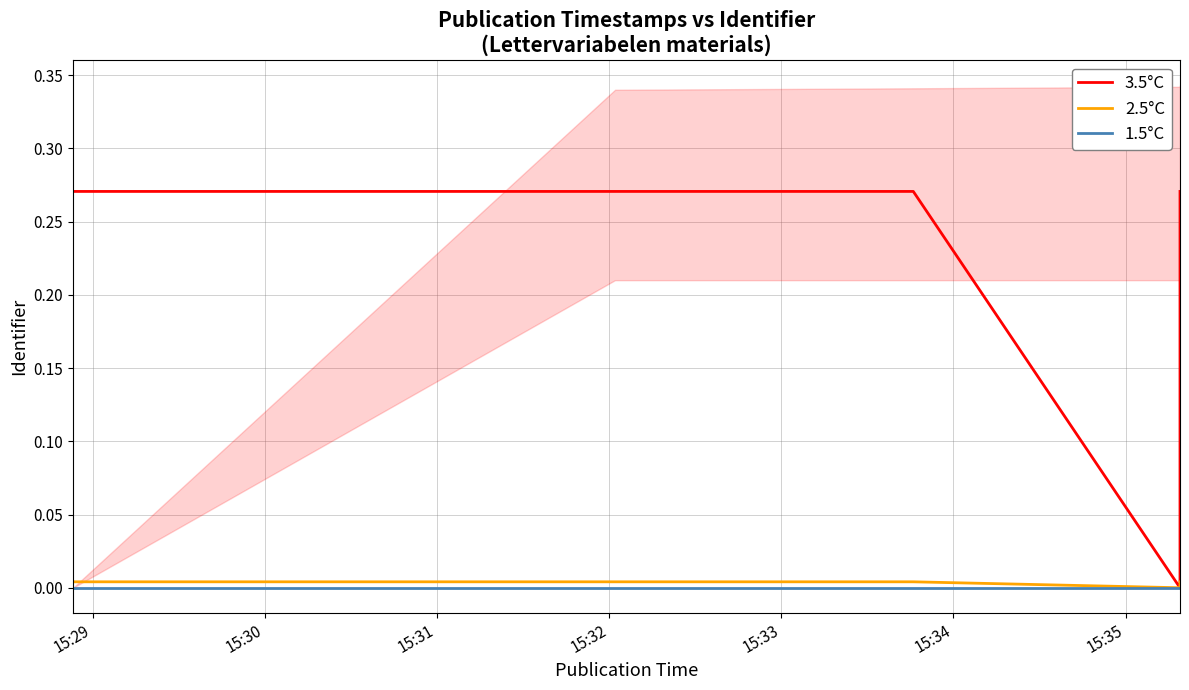

Between 15:29 and 15:33, which is larger?

15:33